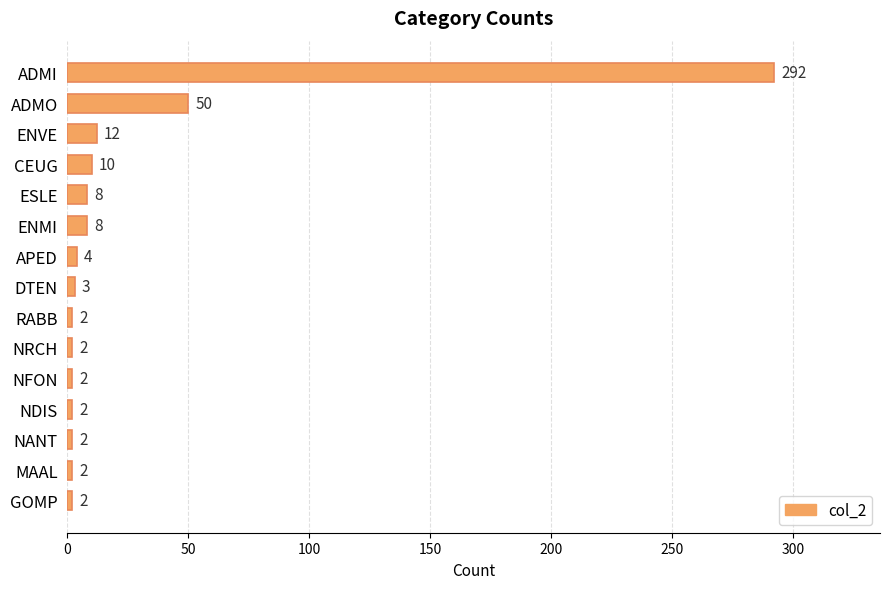

Between ENVE and CEUG, which is larger?

ENVE